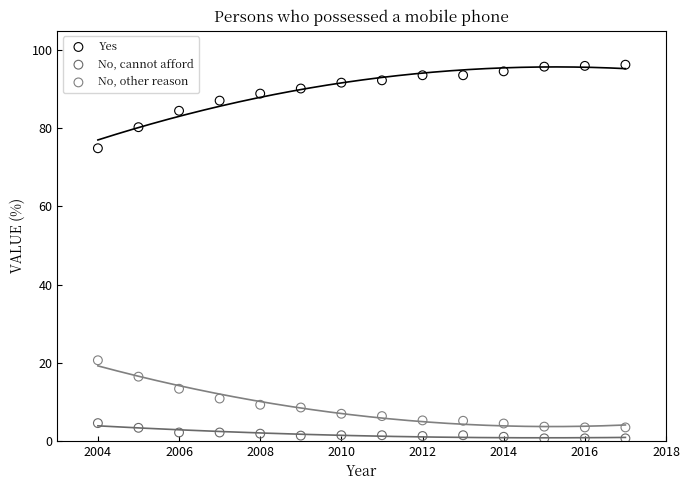

Across all data points, what is the range of Y values (max minus min)?

95.7